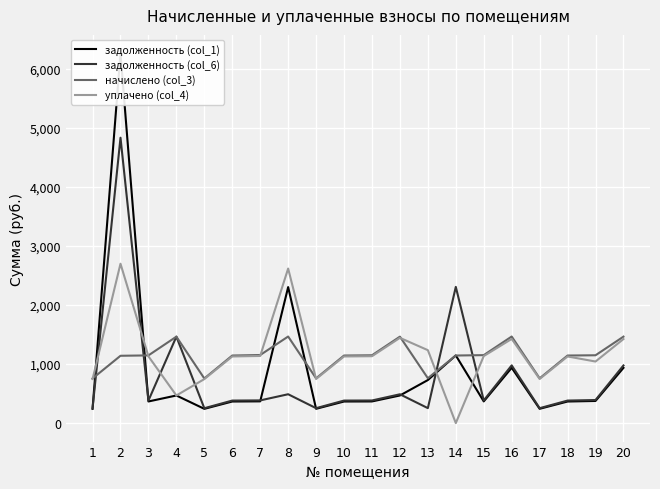

What is the minimum value for задолженность (col_1)?

241.5